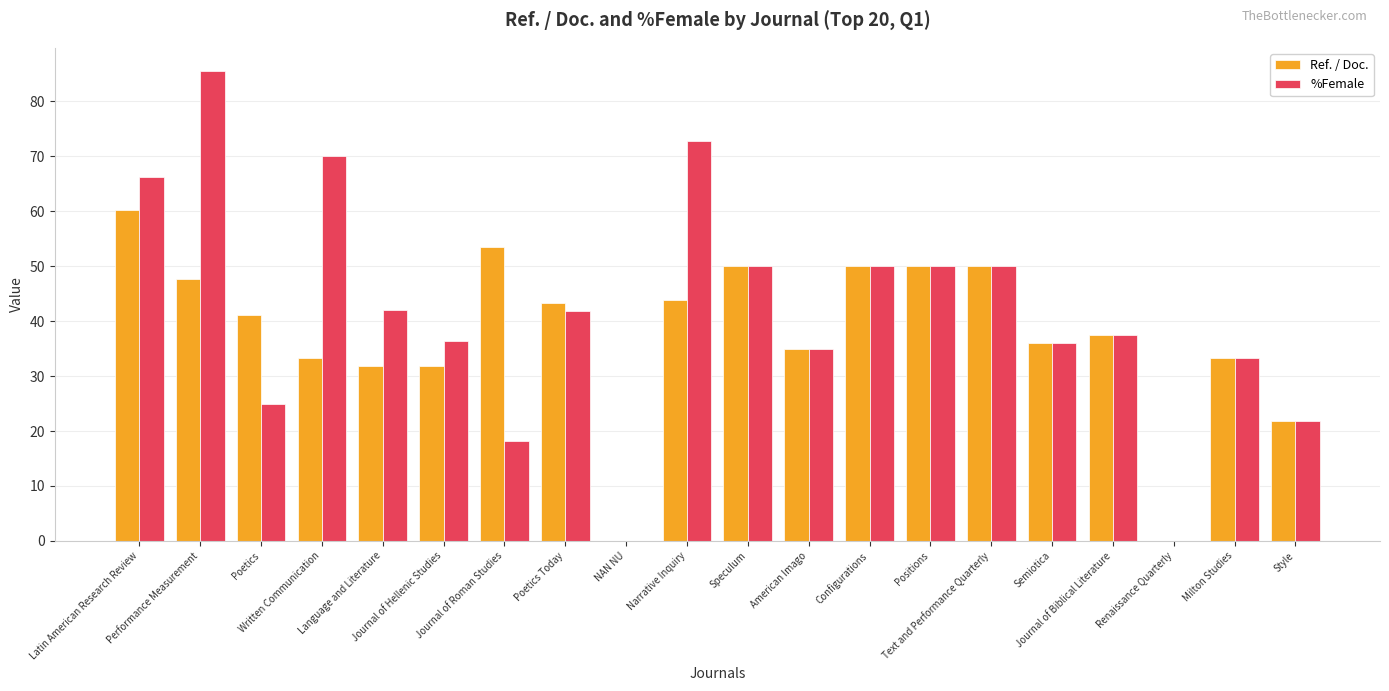

What is the greatest value displayed?

85.5